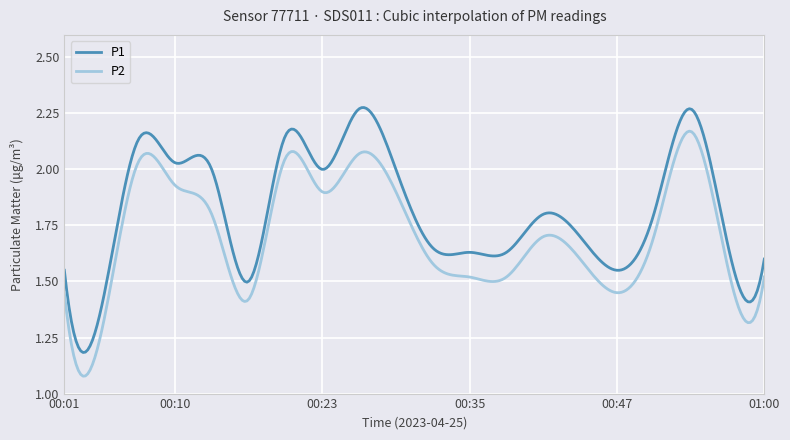

True or false: P1 and P2 intersect in this chart.

False